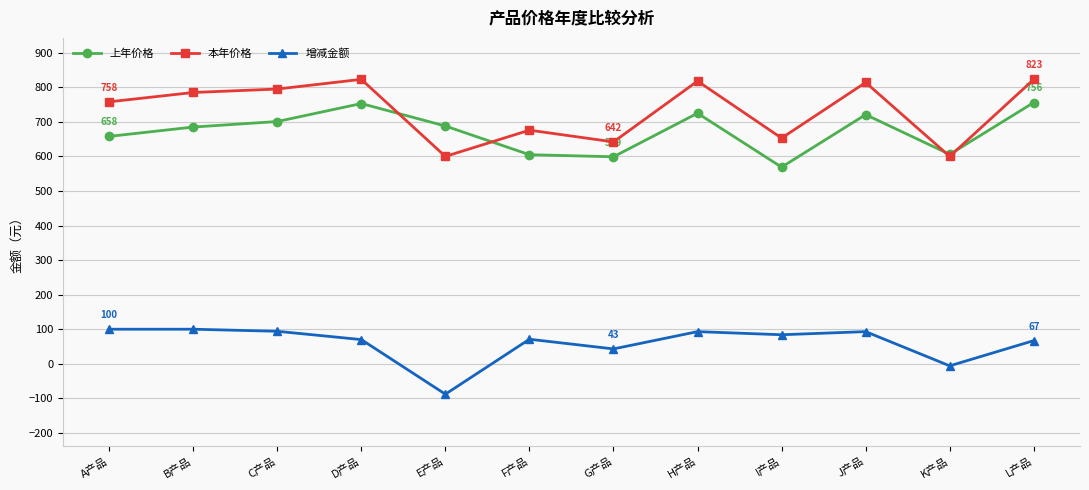

What is the greatest value displayed?

823